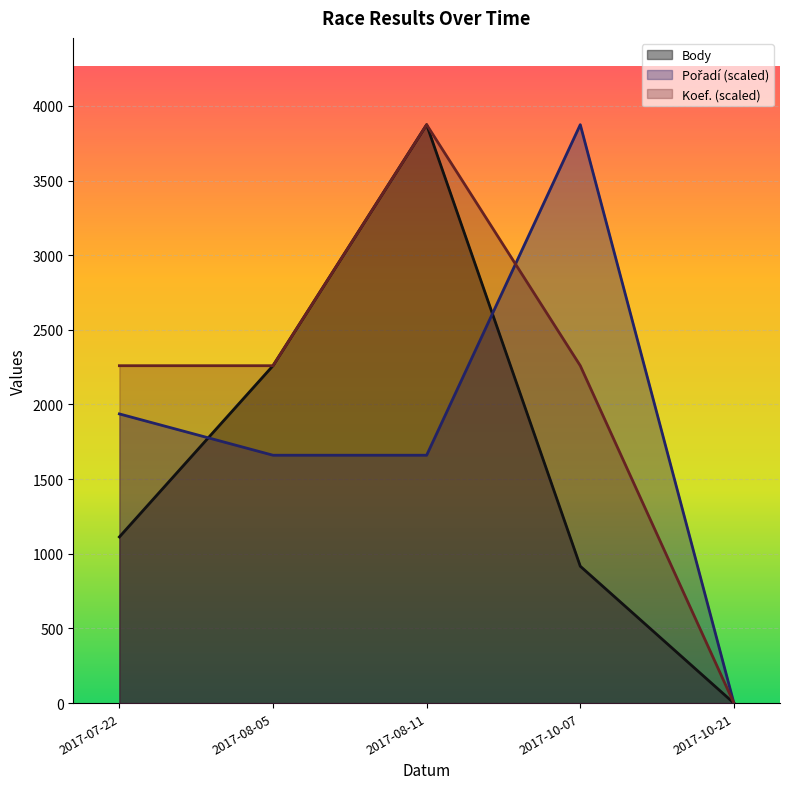

Reading left to right, list all the values displayed in this chart.

Body: 1113.0	2260.0	3874.0	917.0	0.0
Pořadí: 1937.0	1660.3	1660.3	3874.0	0.0
Koef.: 2259.8	2259.8	3874.0	2259.8	0.0